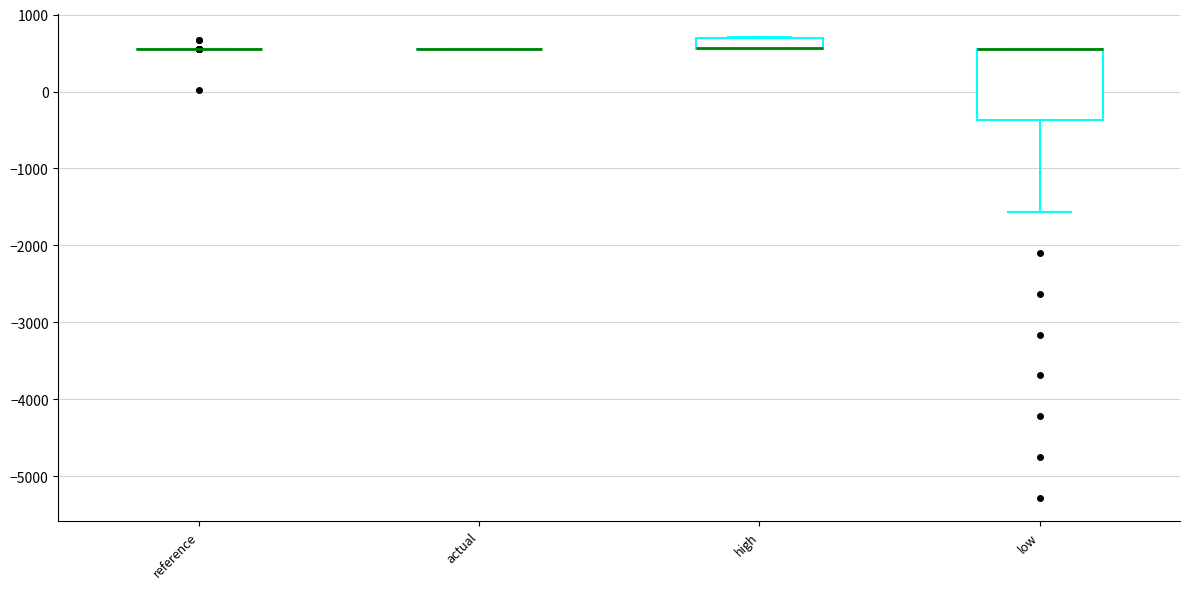

Comparing the boxes themselves (not the whiskers), which one is the tallest?

low